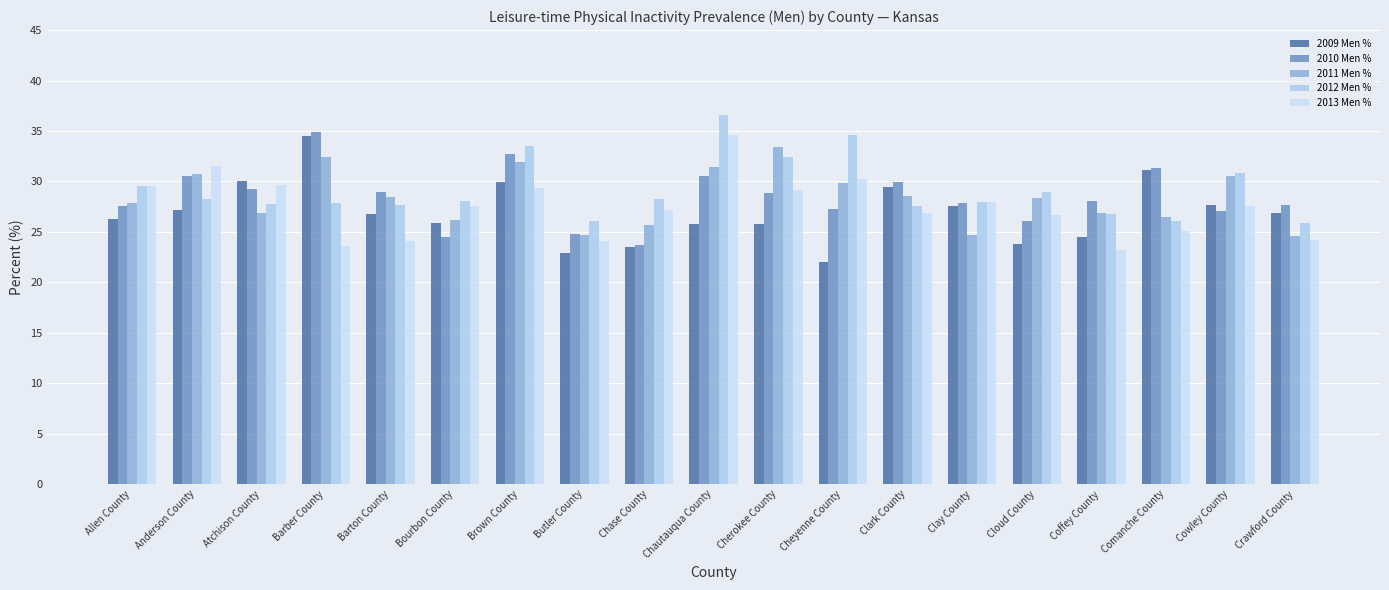

What is the smallest value displayed?

22.0